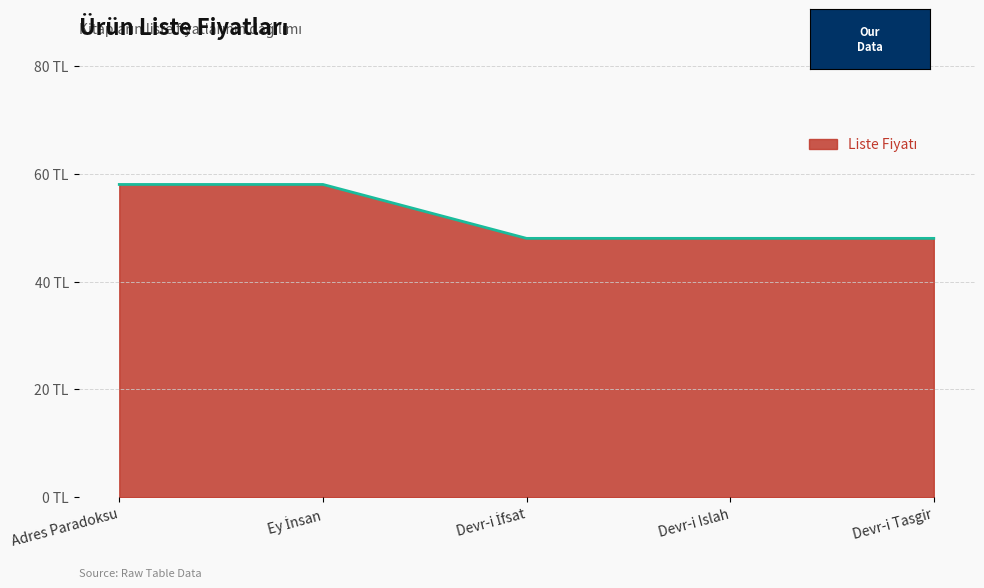

What is the value of the 5th point from the left?

48